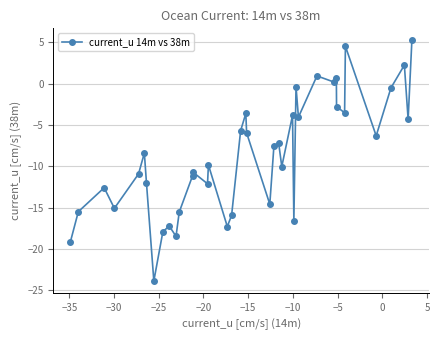

What is the value of the 27th point from the left?

-16.6